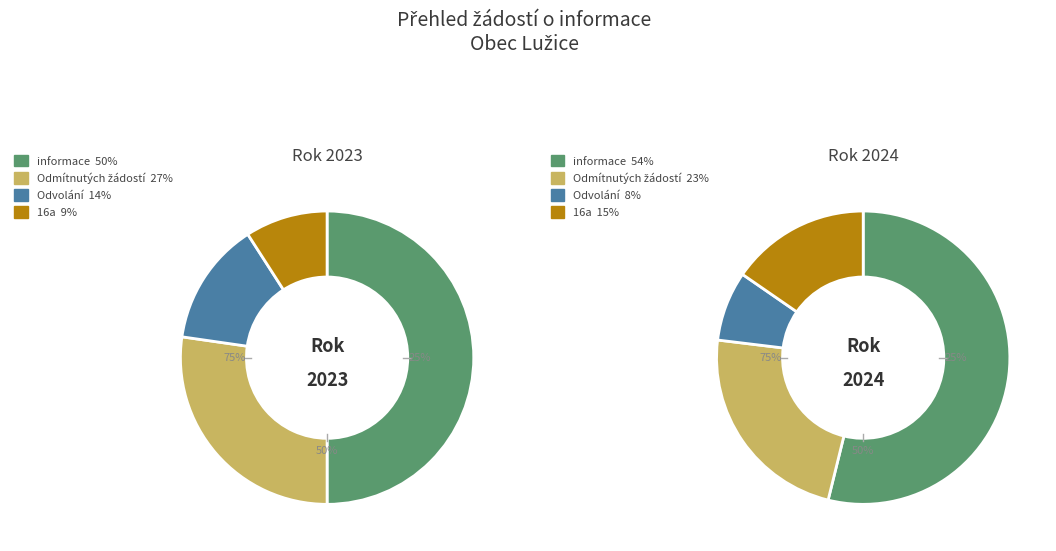

At 101426 (rok 2023), list the series in order from smallest to largest.

Počet stížností podaných podle § 16a, Počet podaných odvolání proti rozhodnutí, Počet odmítnutých žádostí o informace, Počet podaných žádostí o informace